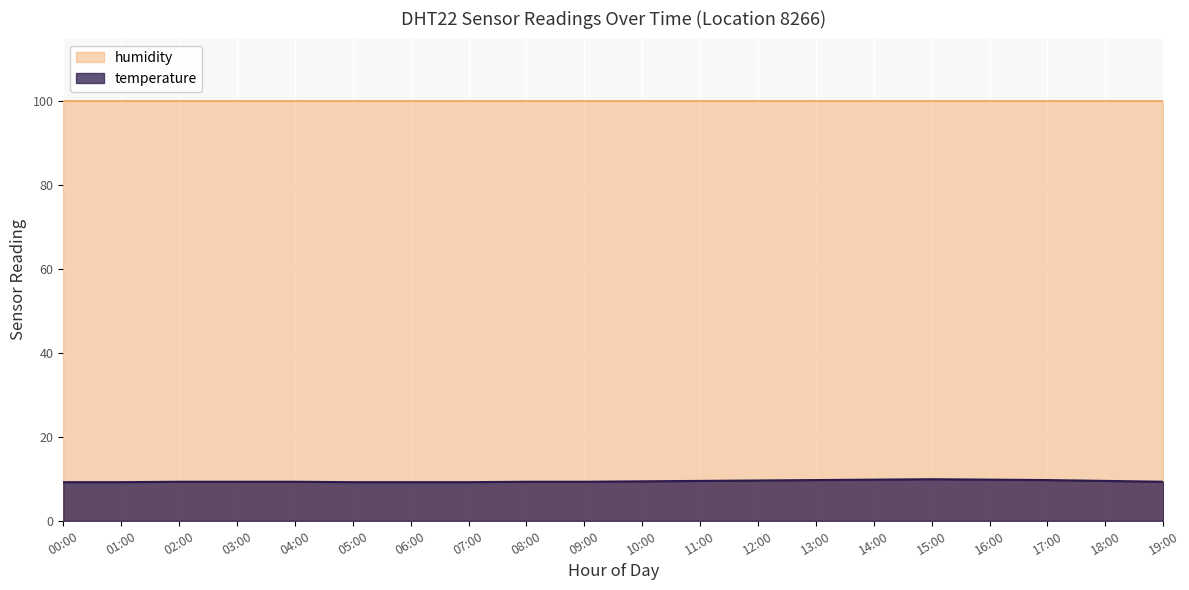

True or false: there are more than 2 points higher than both neighbors.

False